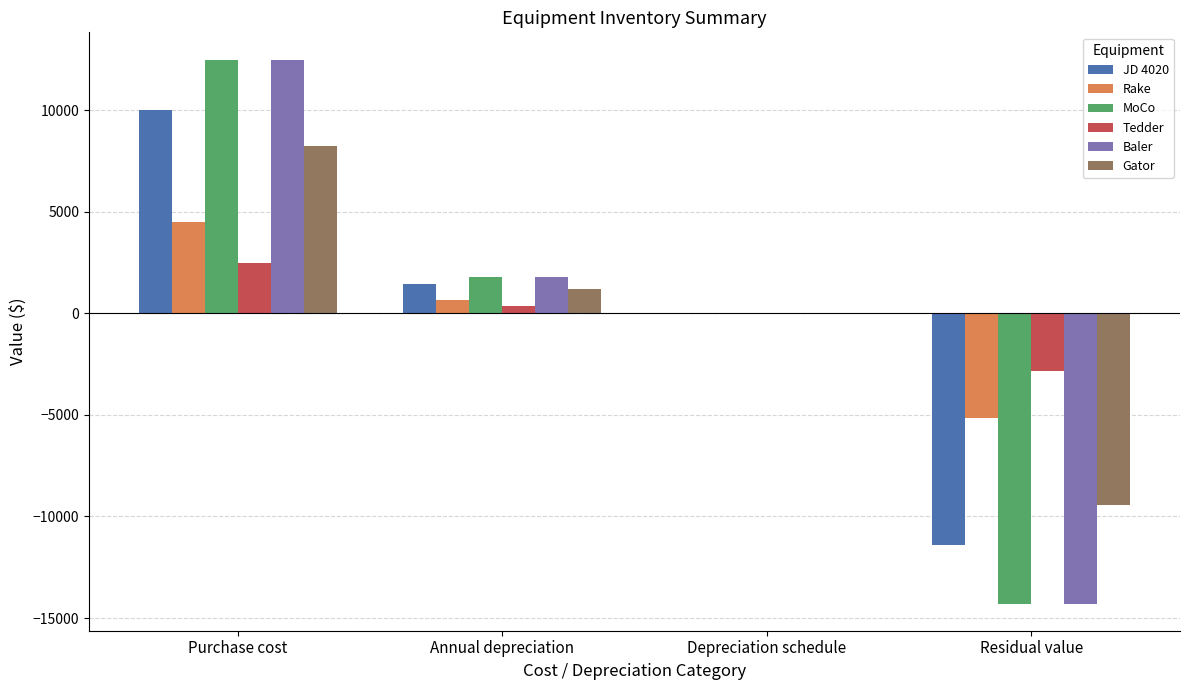

Are the bars horizontal?

No